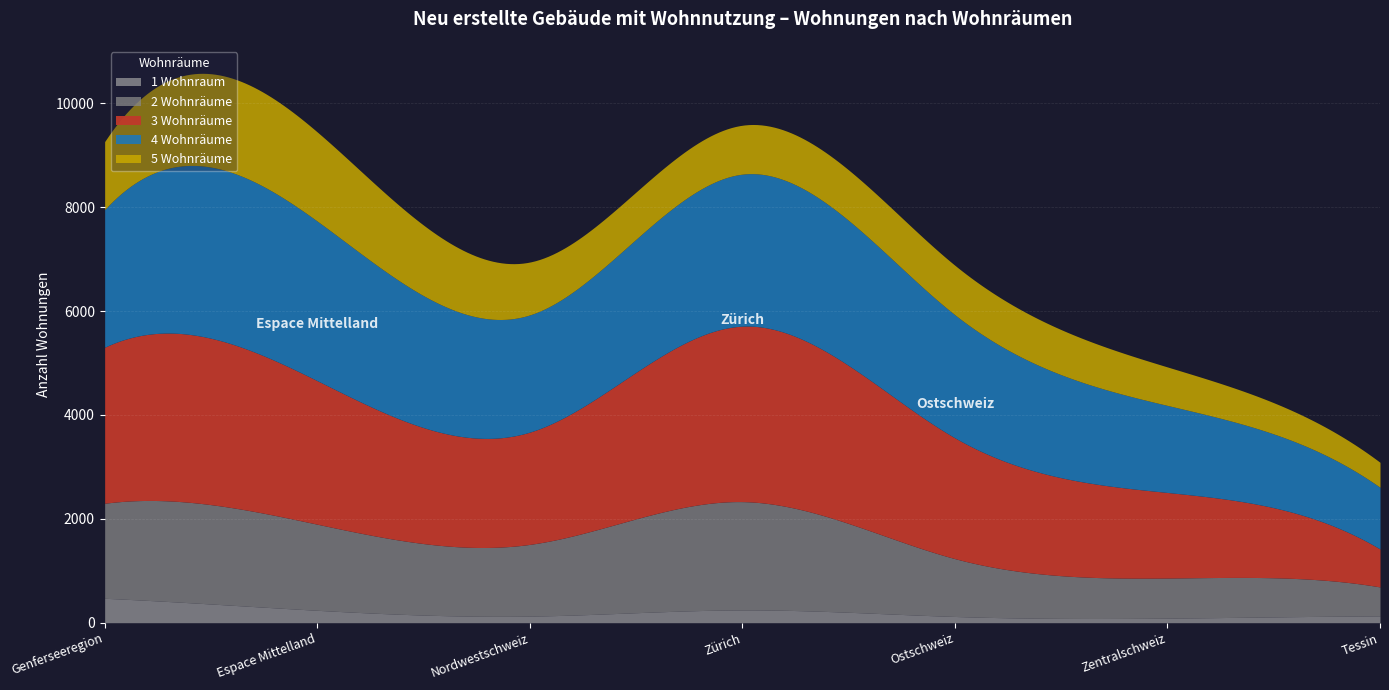

True or false: 2 Wohnräume has more than 1 interior local peaks.

False